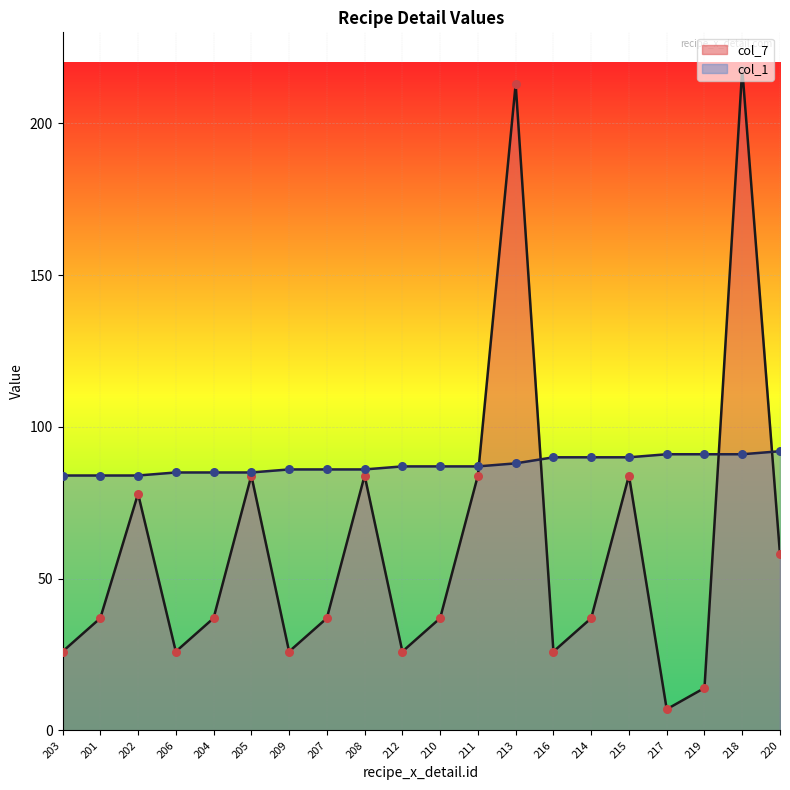

What is the total value across all series at 205?

169